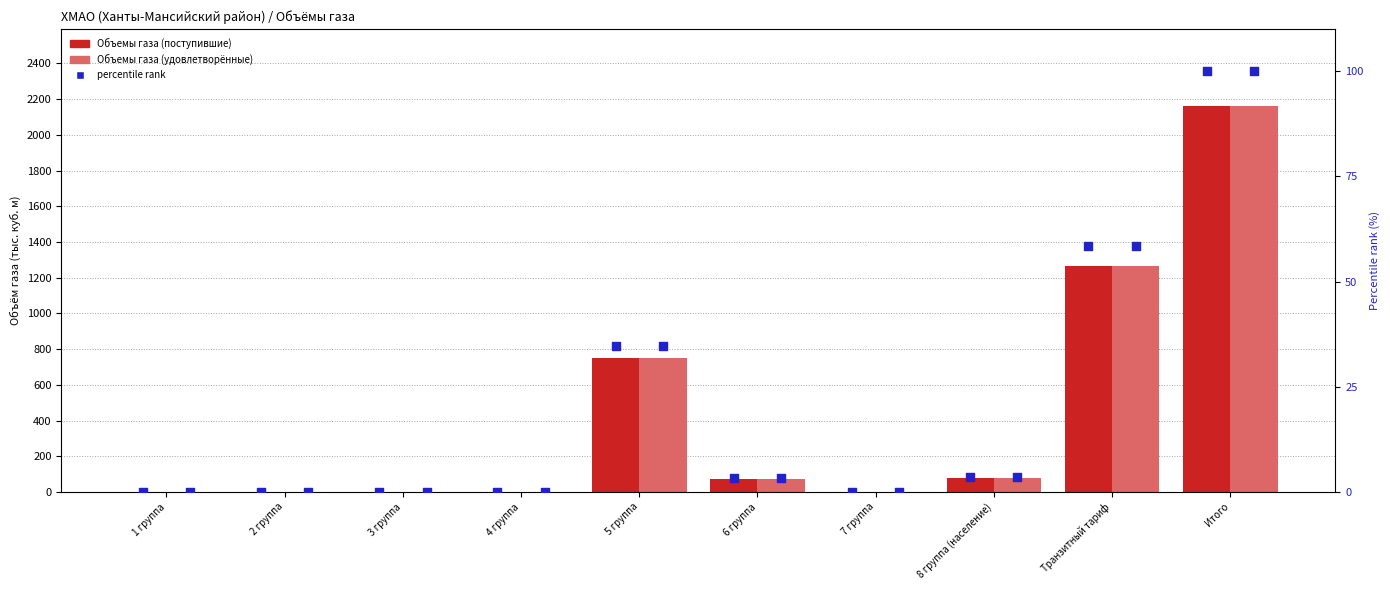

What is the total value across all series at 6 группа?

144.2